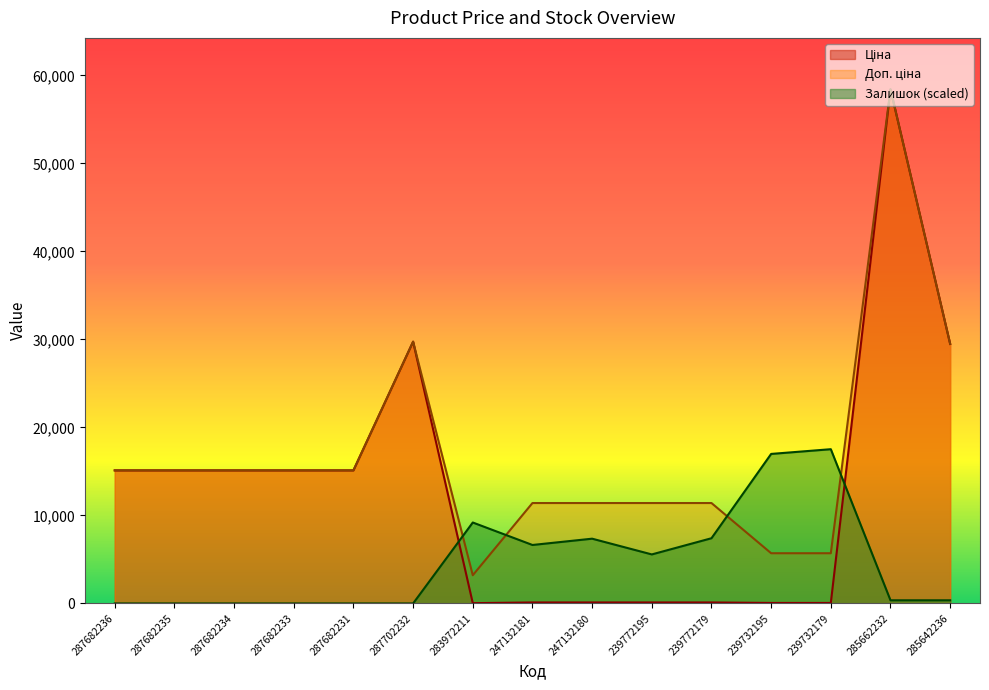

At how many categories does at least one series exceed 3769?

15